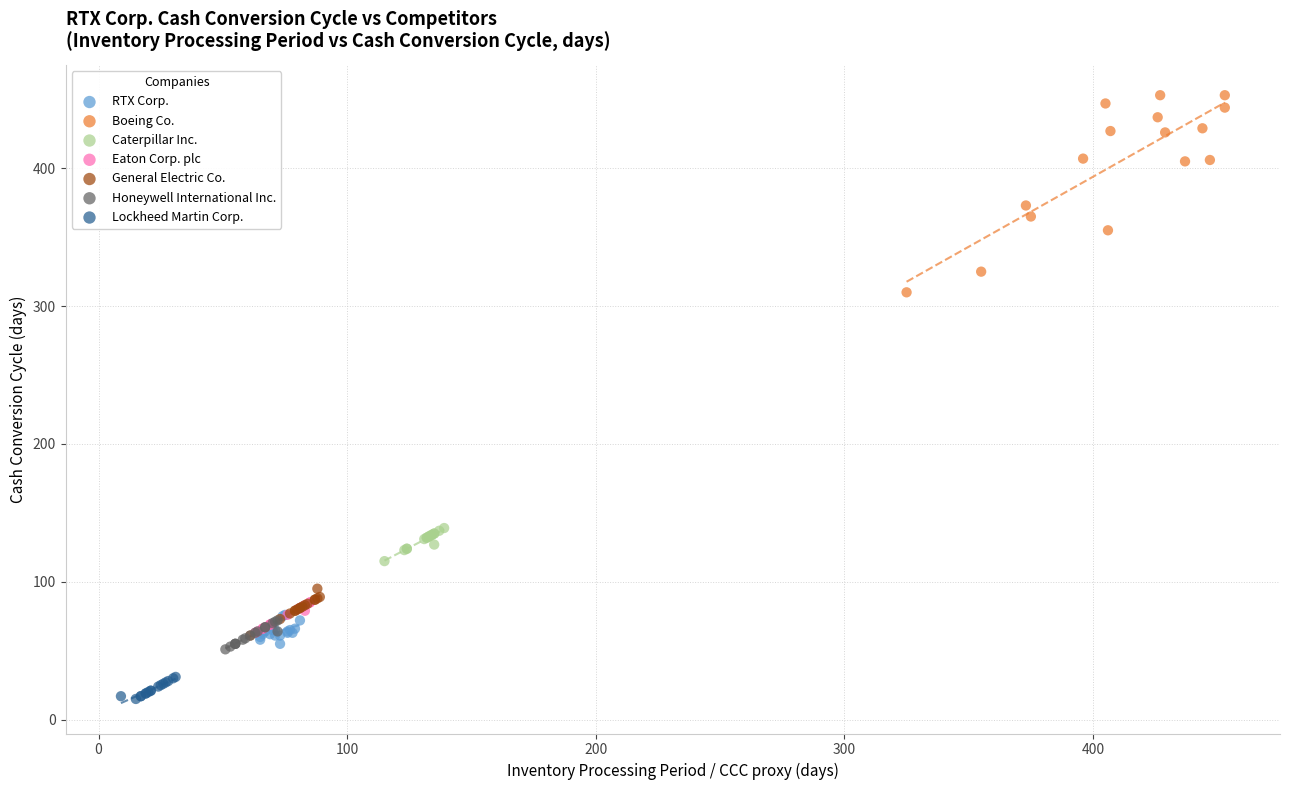

Which series contains the lowest Y value?

Lockheed Martin Corp.